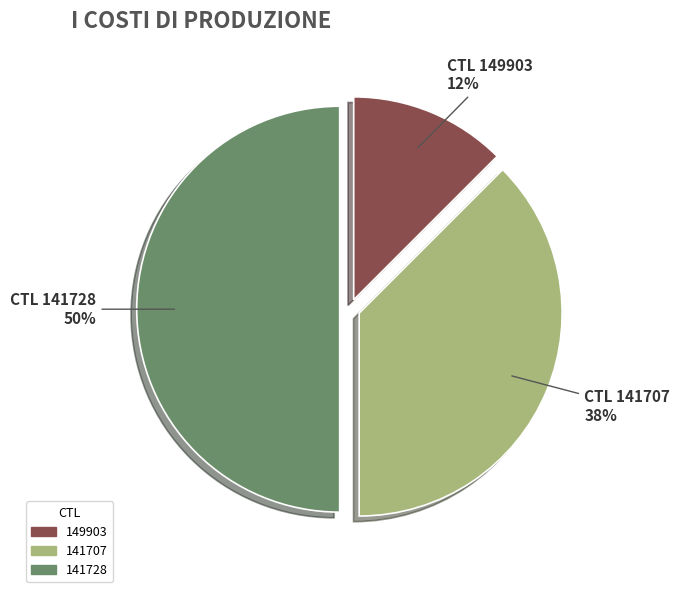

Is the sum of 149903 and 141728 greater than half?

Yes